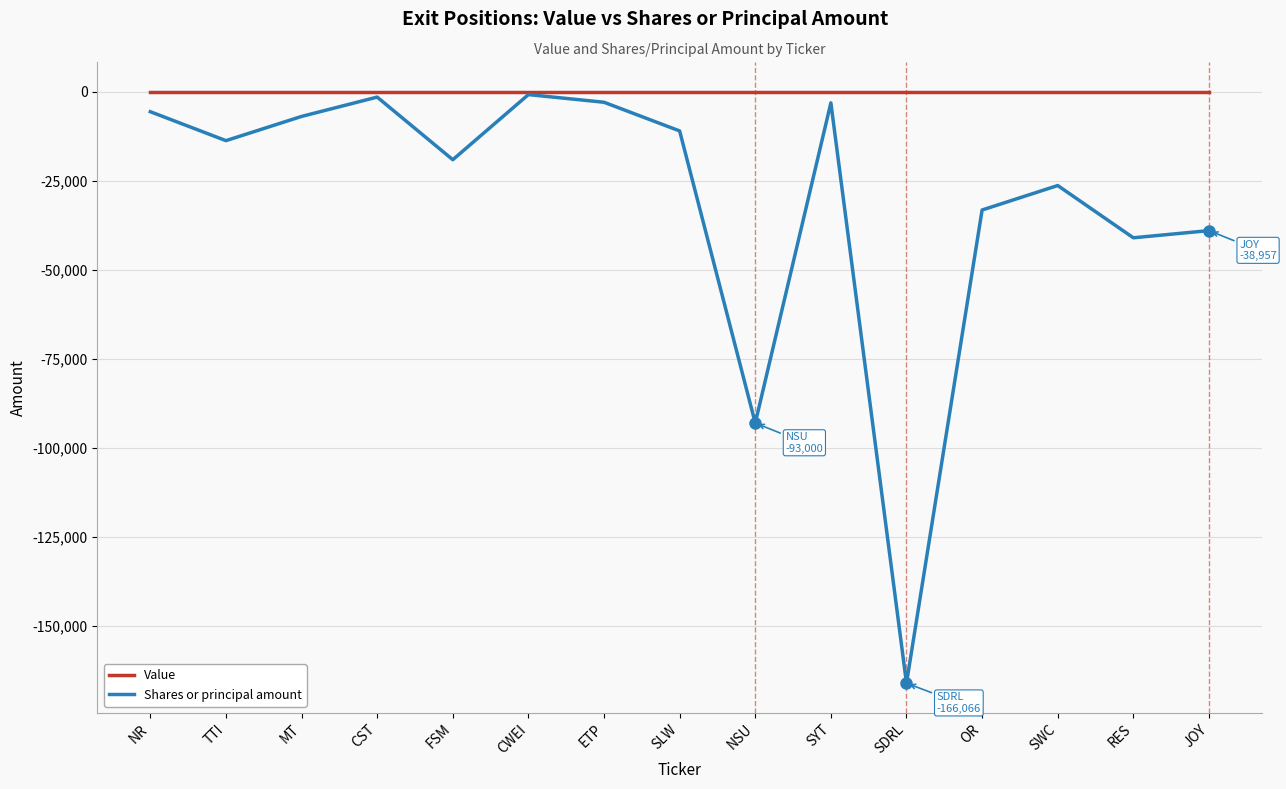

List the series in order of their overall mean, lowest first.

Shares or principal amount, Value